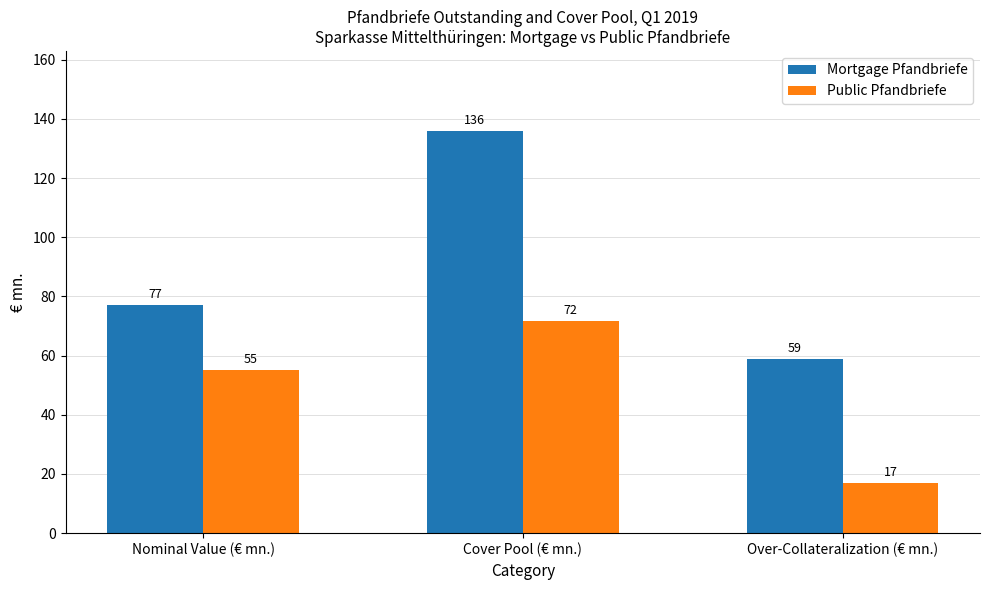

How many bars are there in total?

6